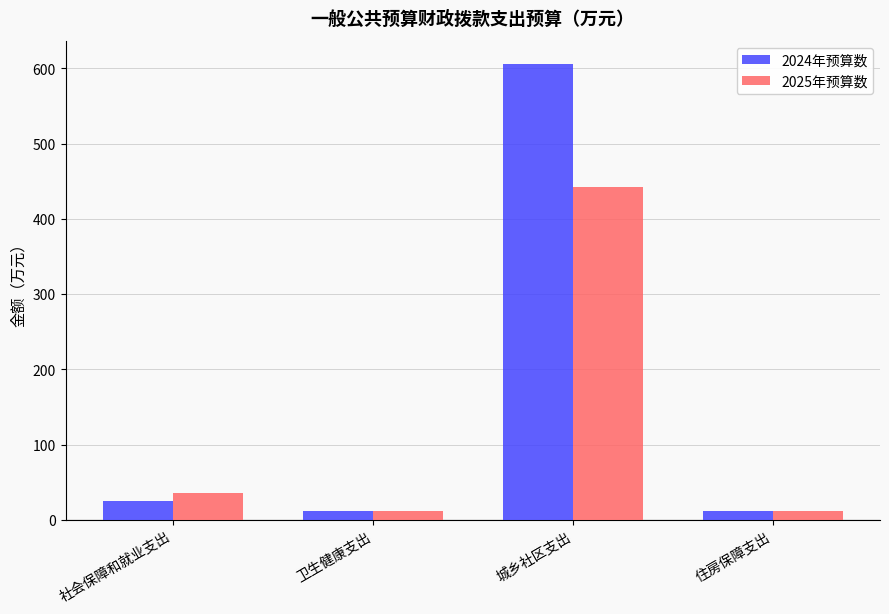

Which label corresponds to the largest value in the chart?

城乡社区支出